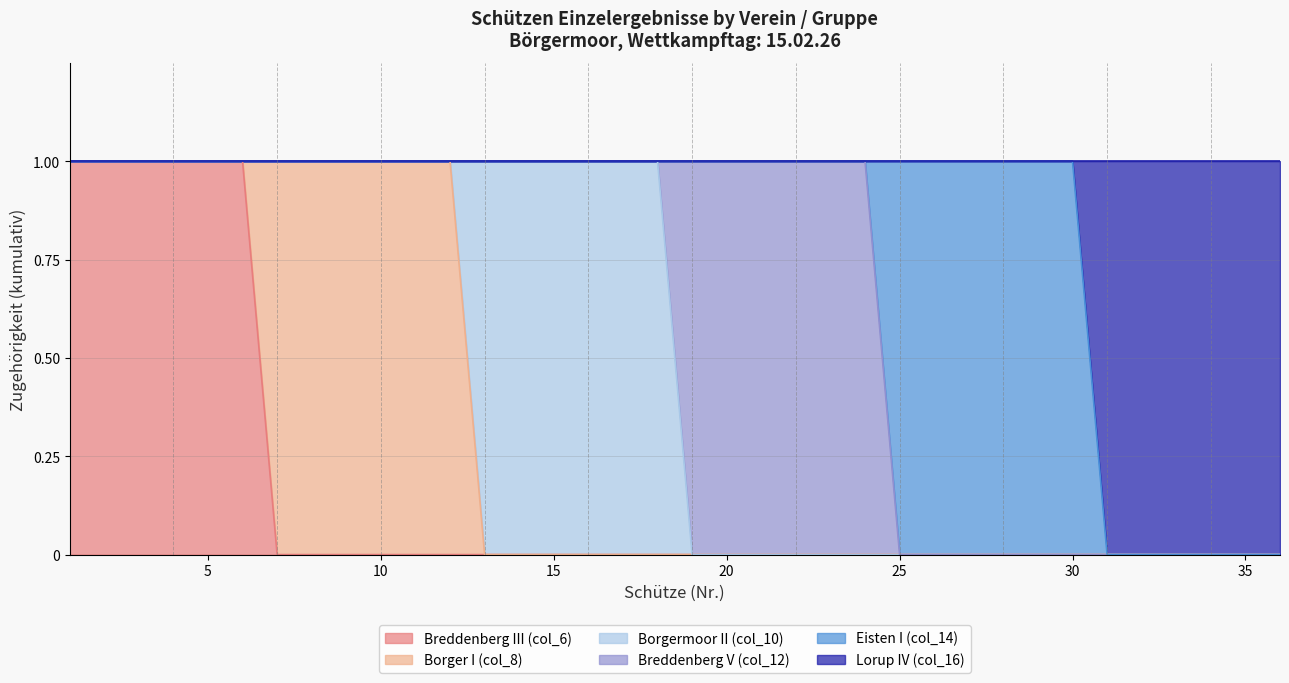

How many positive values does the Borger I (col_8) series have?

6